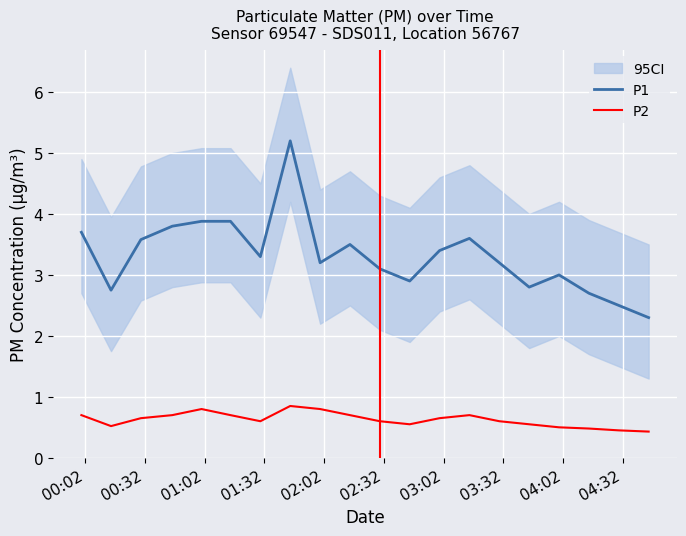

What is the lowest value of the P2 series?

0.4